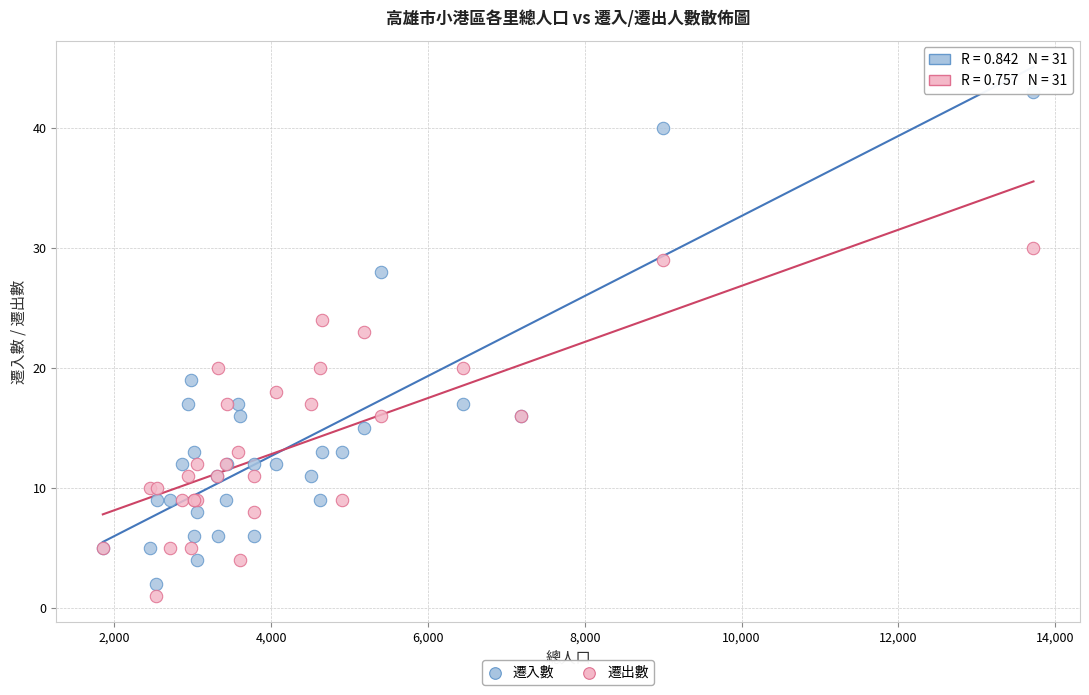

Across all series, what Y value is closest to 22?

23